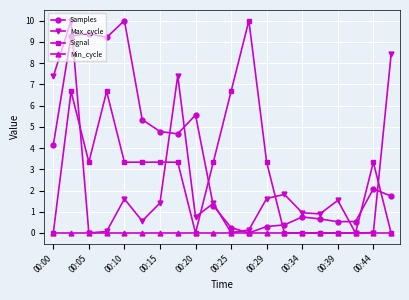

What is the difference between the maximum and minimum values in the Signal series?

10.0